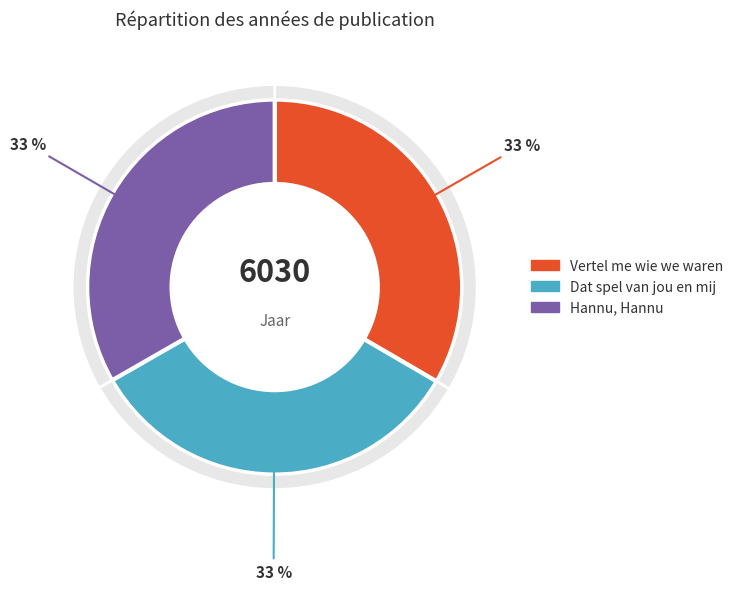

Which slice is the smallest?

Hannu, Hannu